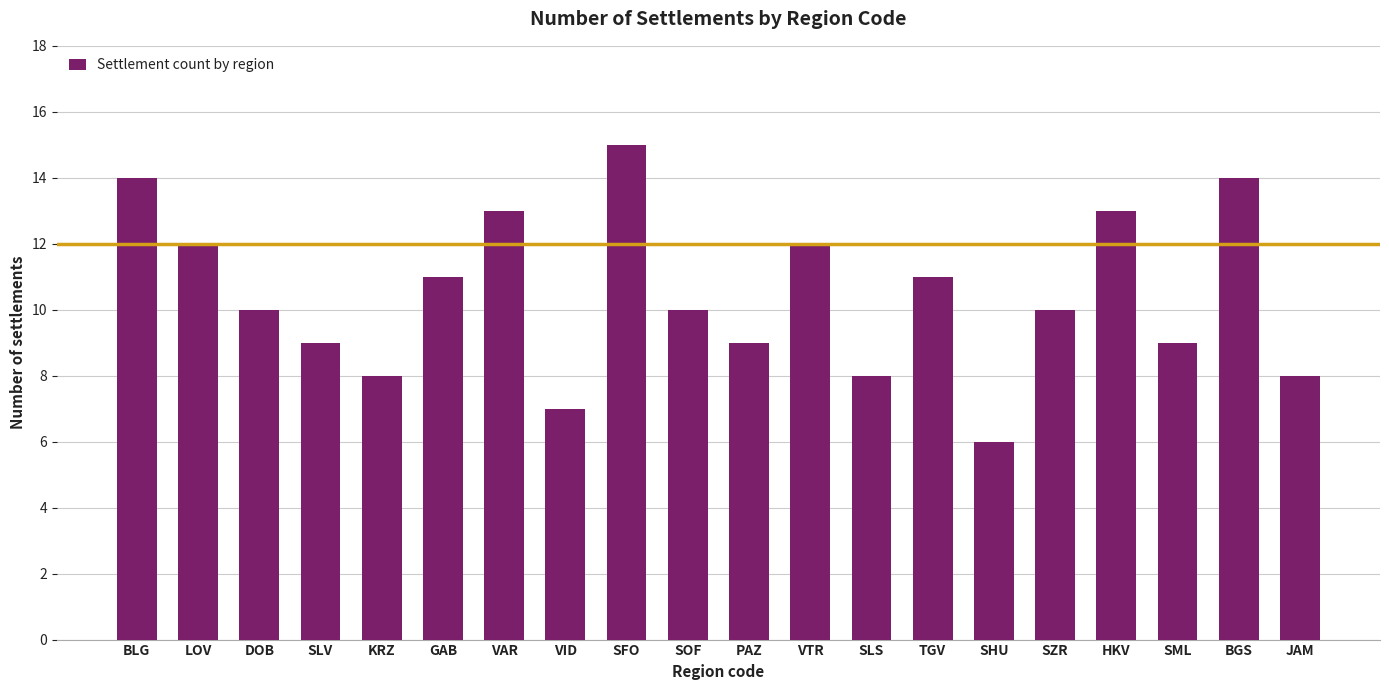

What is the minimum value shown in the chart?

6